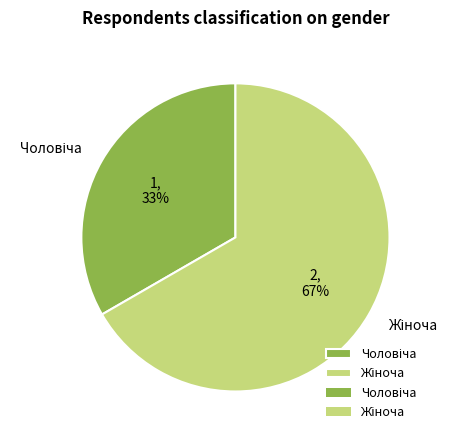

To the nearest percent, what is the average slice percentage?

50%